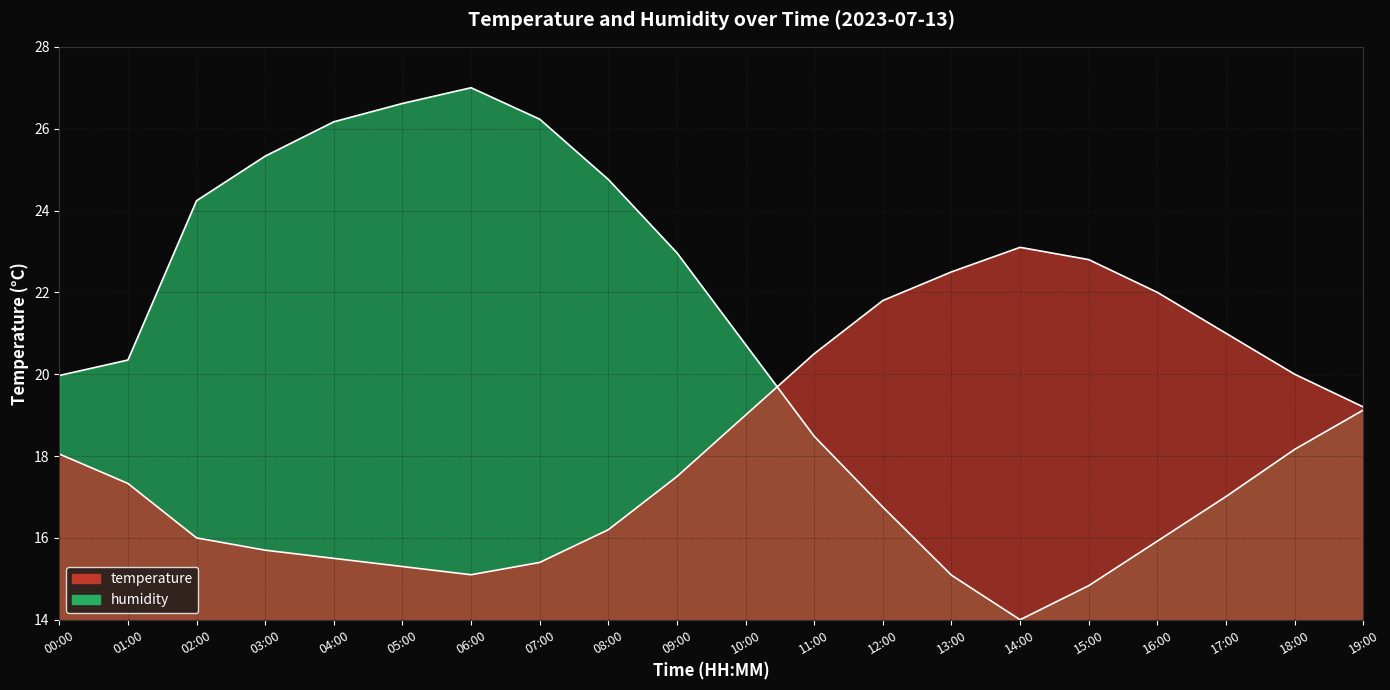

List the labels in order of temperature value, largest first.

14:00, 15:00, 13:00, 16:00, 12:00, 17:00, 11:00, 18:00, 19:00, 10:00, 00:00, 09:00, 01:00, 08:00, 02:00, 03:00, 04:00, 07:00, 05:00, 06:00